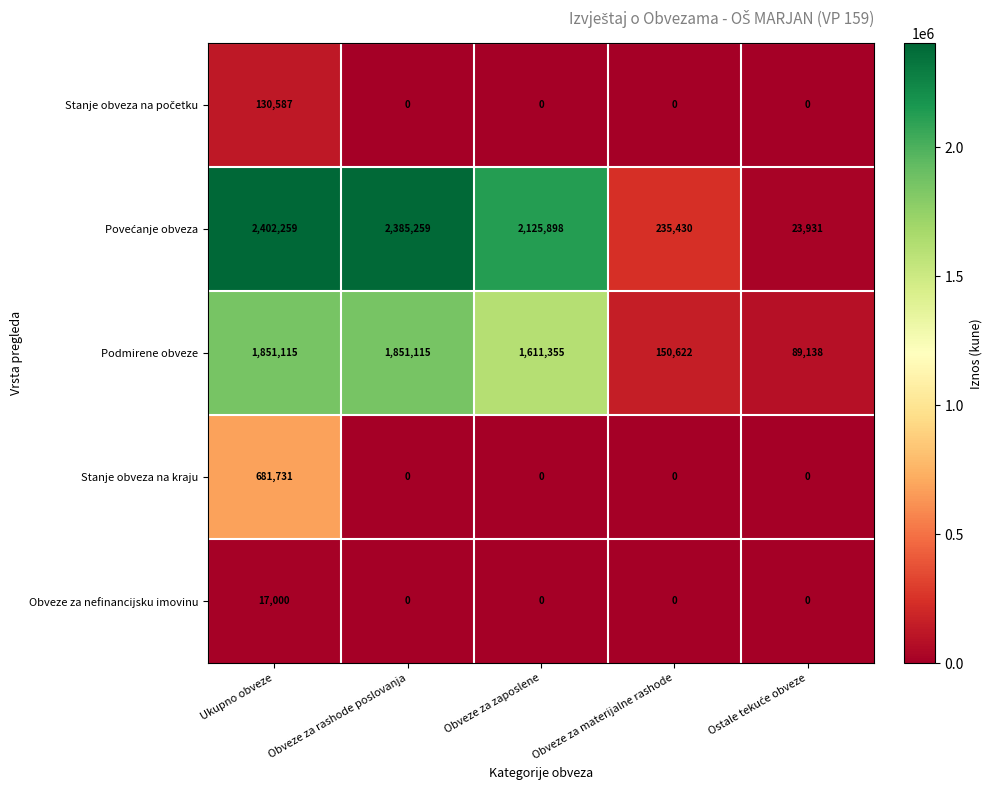

At how many categories does at least one series exceed 1912761?

3